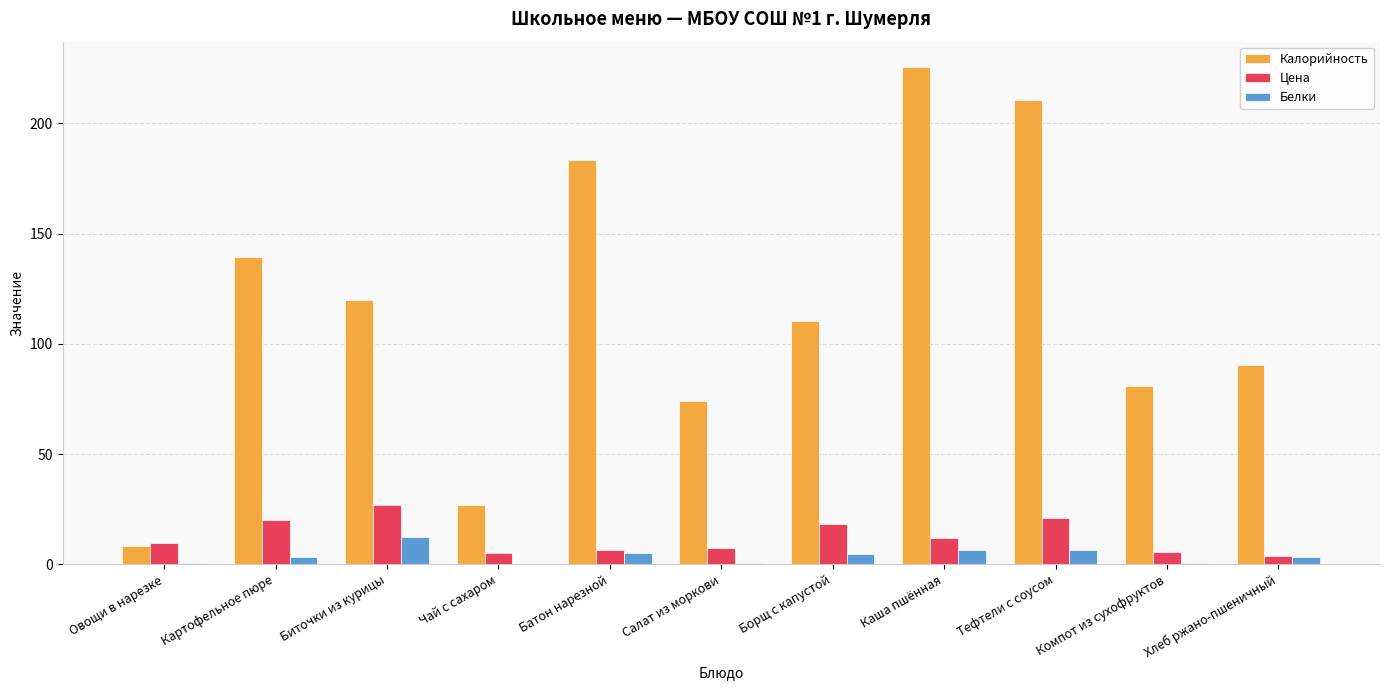

At which category is the sum across all series the highest?

Каша пшённая